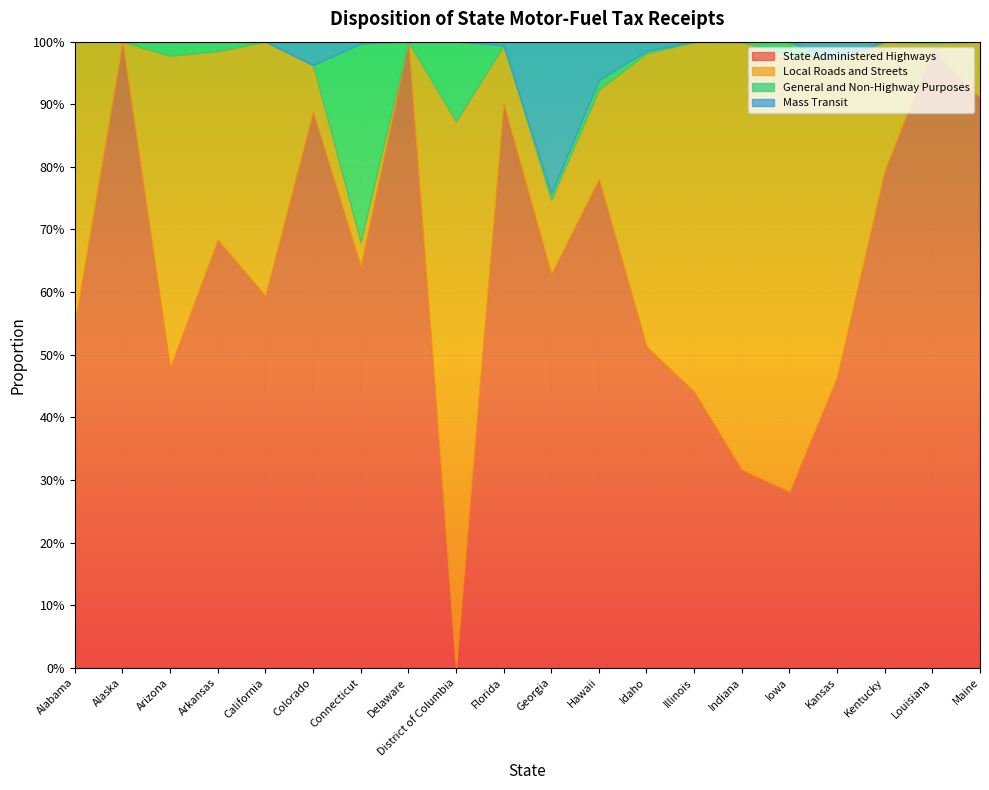

At which label does State Administered Highways reach its minimum?

District of Columbia